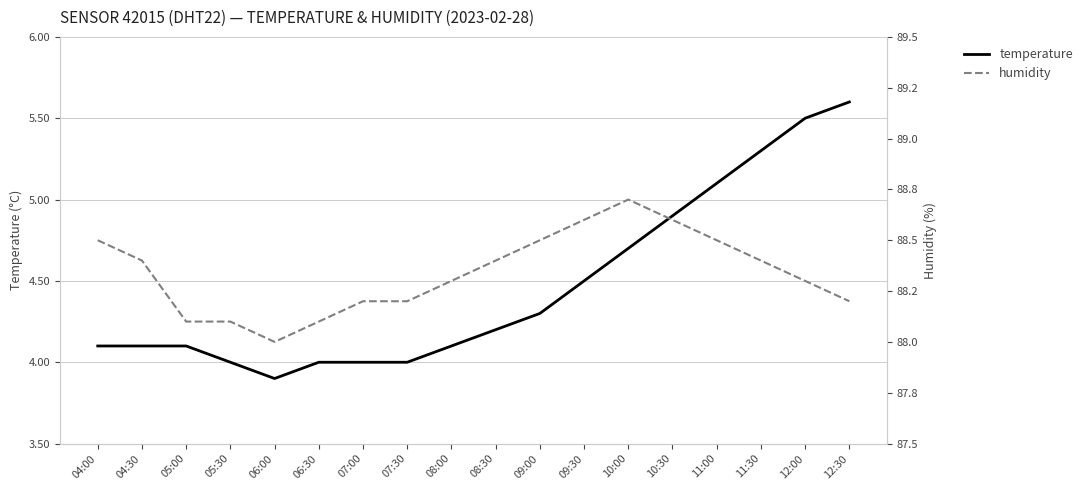

What is the sum of the humidity values at 10:00 and 12:30?

176.9